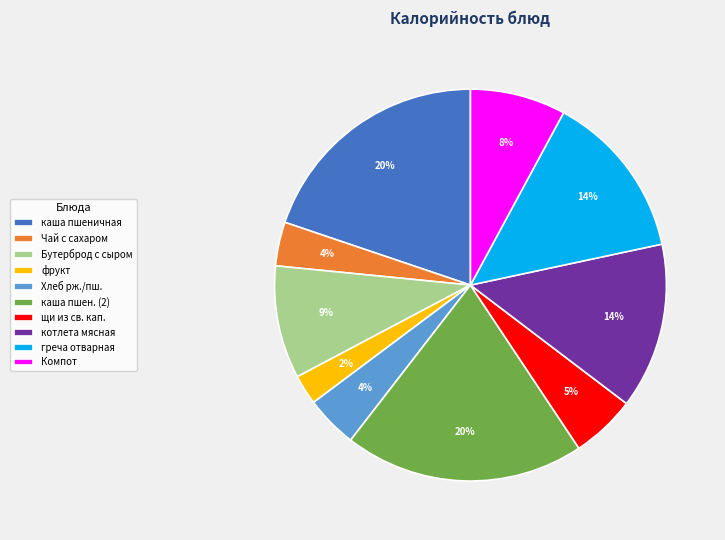

To the nearest percent, what portion does греча отварная represent?

14%